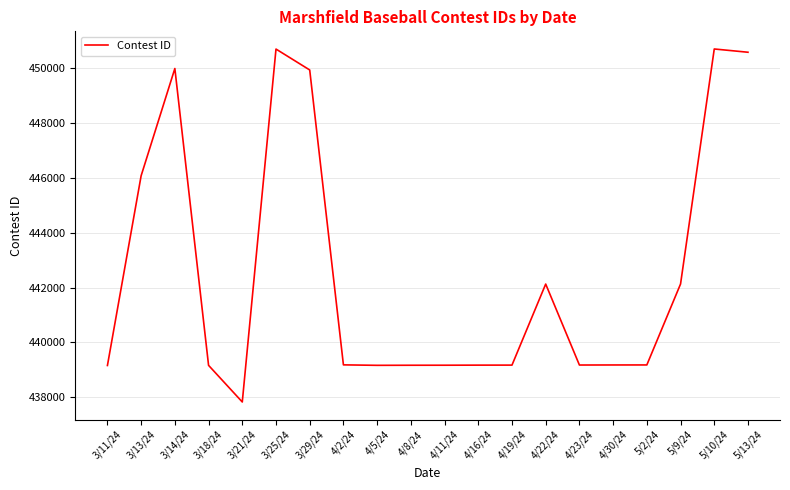

What is the difference between the maximum and minimum values?

12884